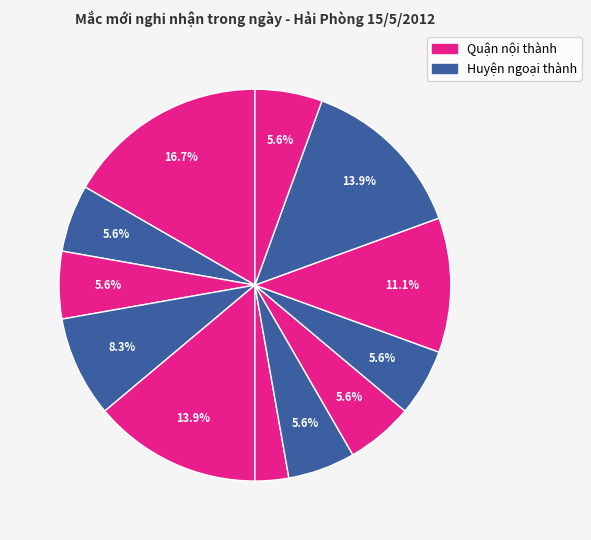

How many segments does this pie chart have?

12